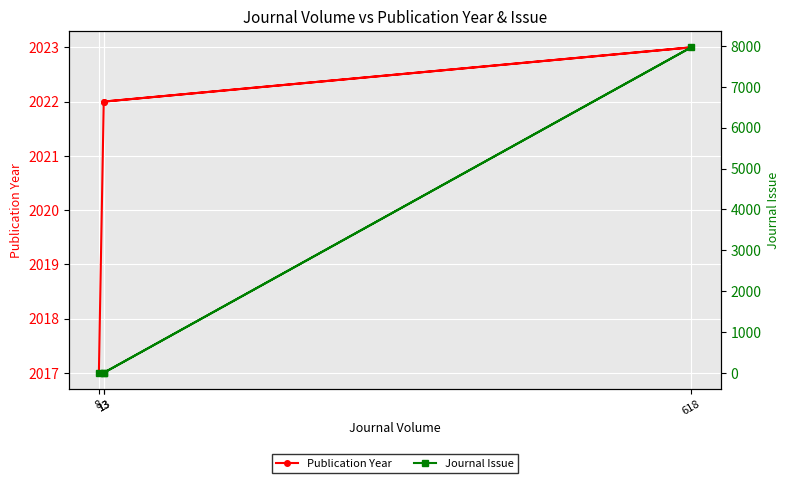

What is the spread (max minus min) of values at 618?

5944